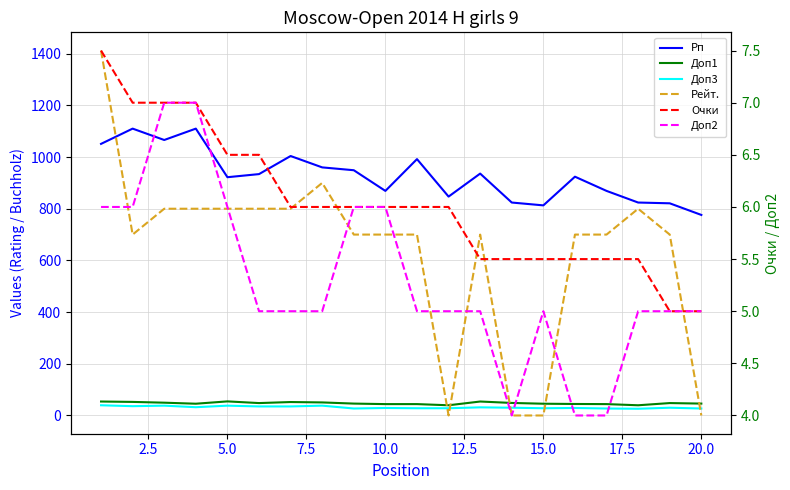

Is it true that Доп2 equals 5.0 at 20.0?

True